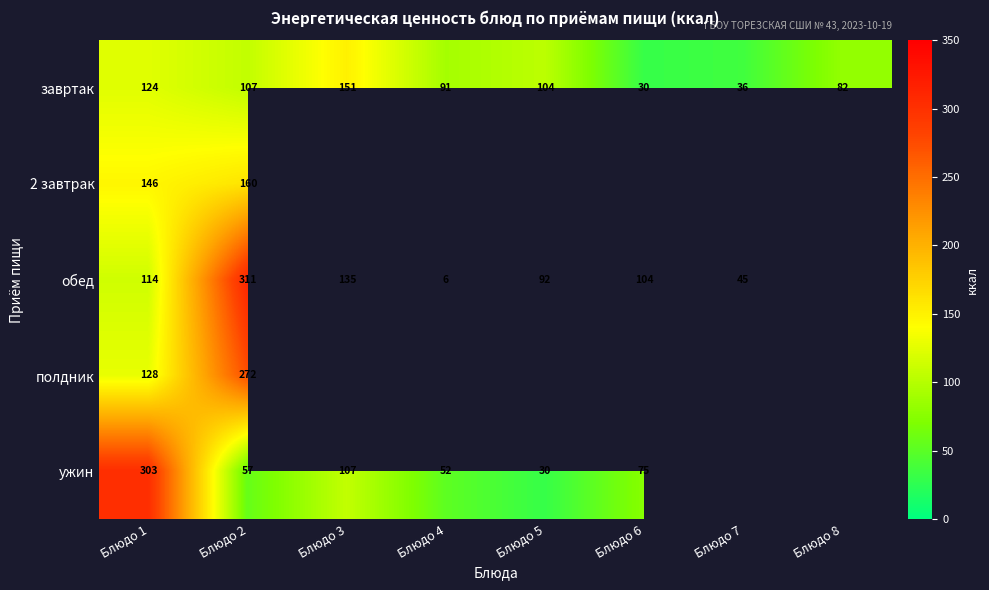

True or false: завртак has a value of 19.3 at Блюдо 4.

False